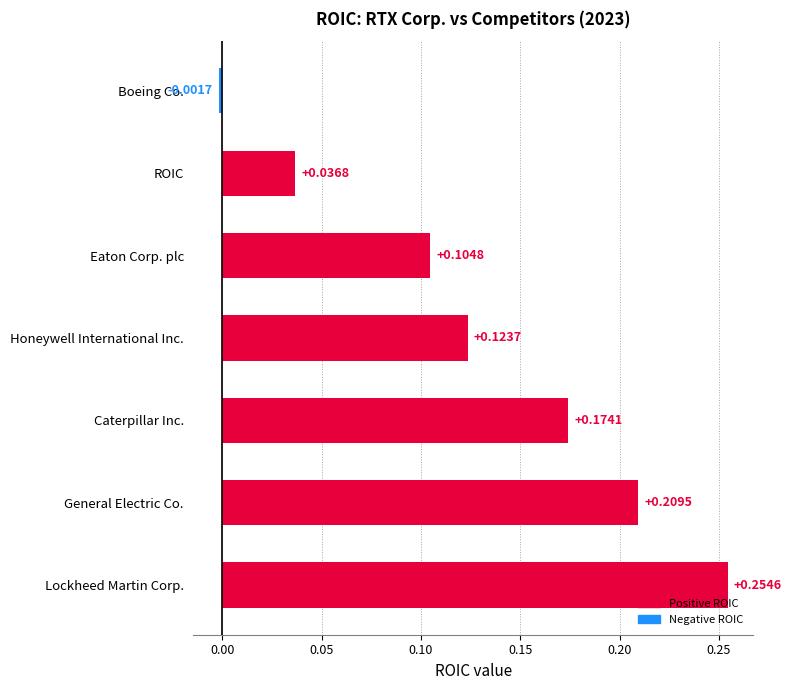

Which category has the lowest value across all series?

Boeing Co.